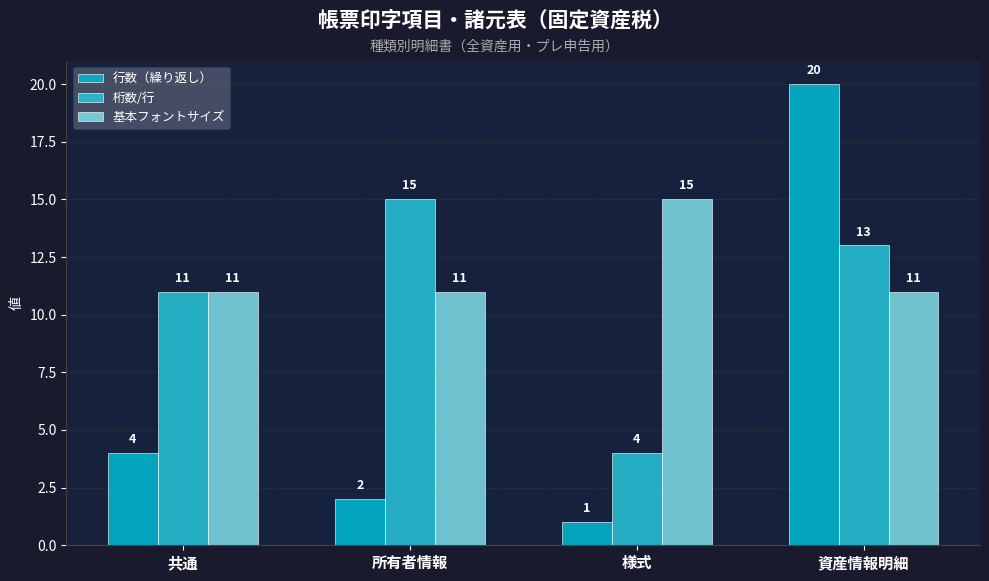

What is the value of the 行数（繰り返し） bar at the 1st from the left?

4